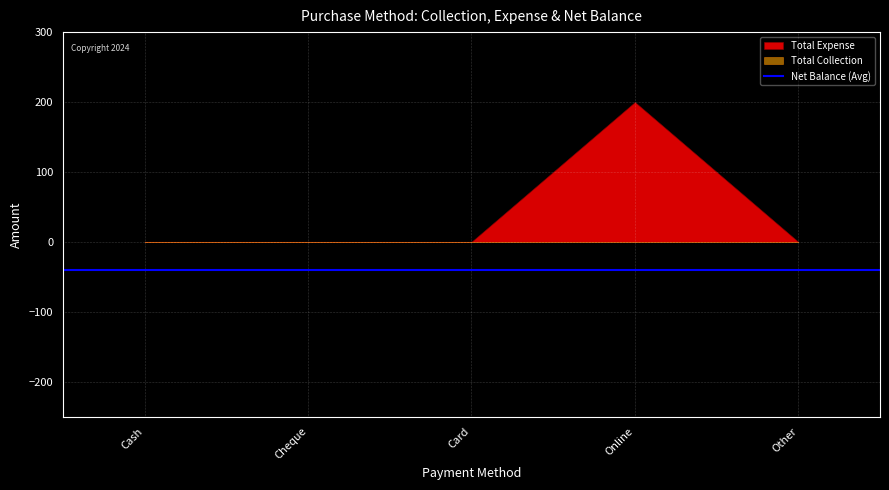

How many lines are shown in the chart?

2